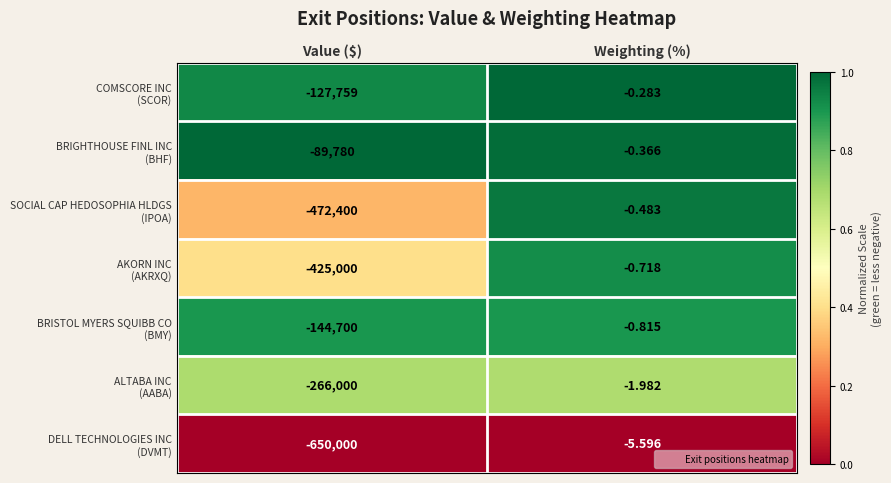

Which label corresponds to the largest value in the chart?

Weighting (%)